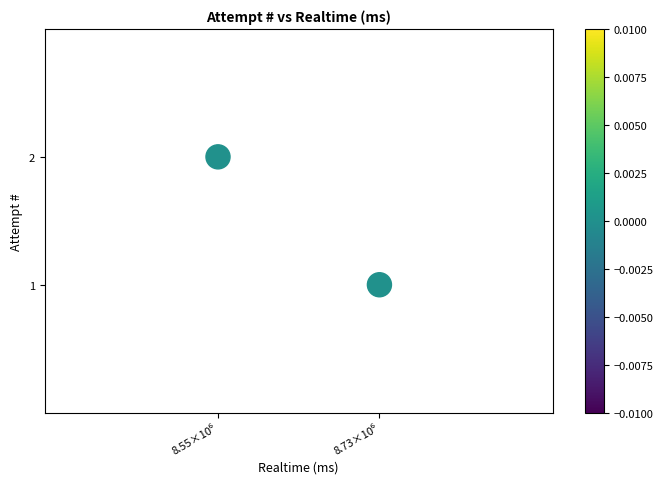

What is the range of X values (max minus min)?

186110